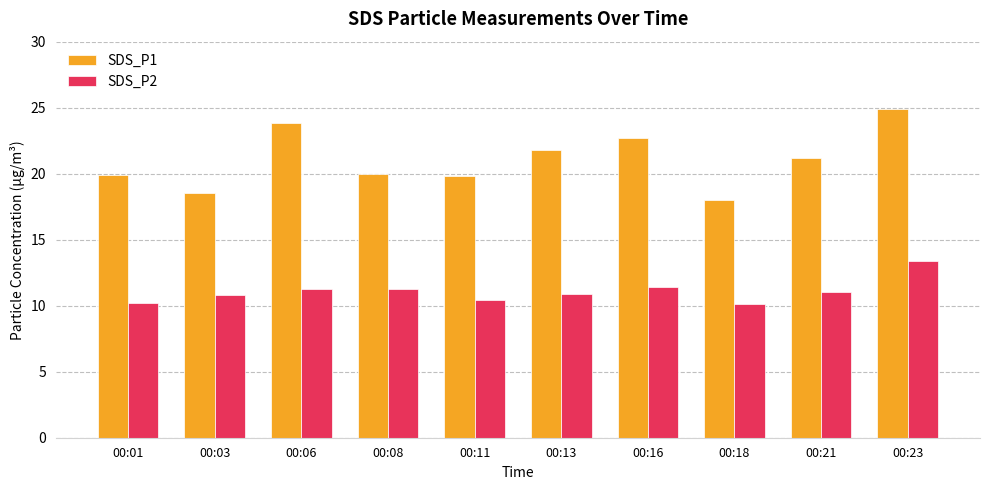

How many bars are there in each group?

2